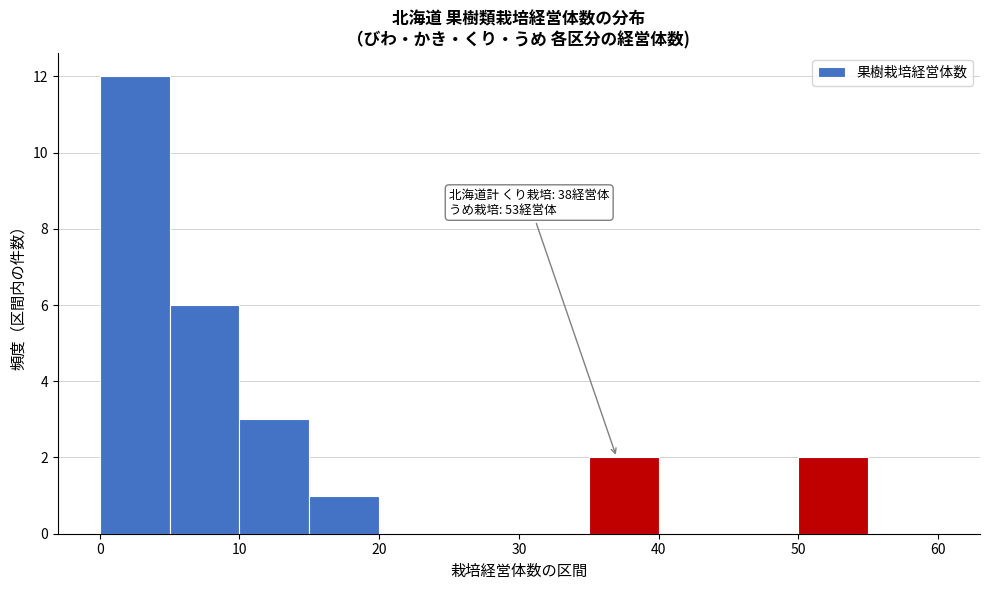

Over which range of the x-axis is the bar tallest?

0 to 5